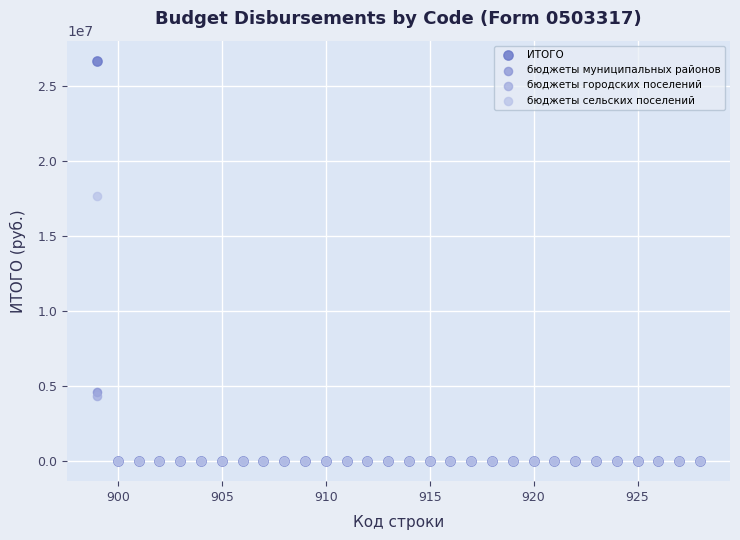

What are all the series names shown in the legend?

ИТОГО, бюджеты муниципальных районов, бюджеты городских поселений, бюджеты сельских поселений